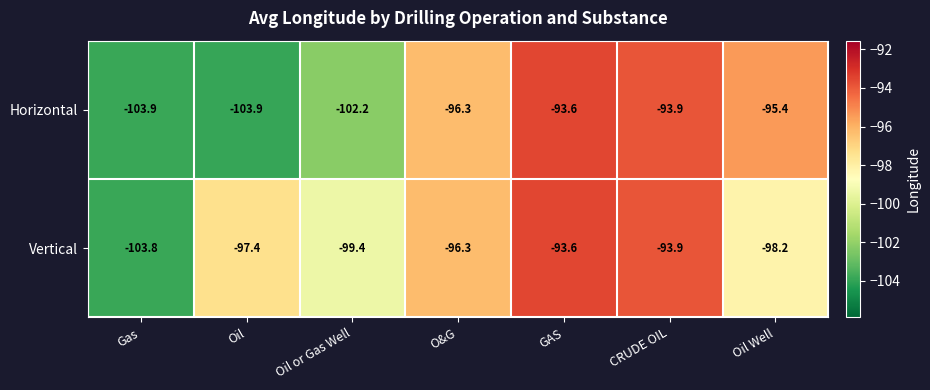

The value of Horizontal at Gas is -103.9. True or false?

True